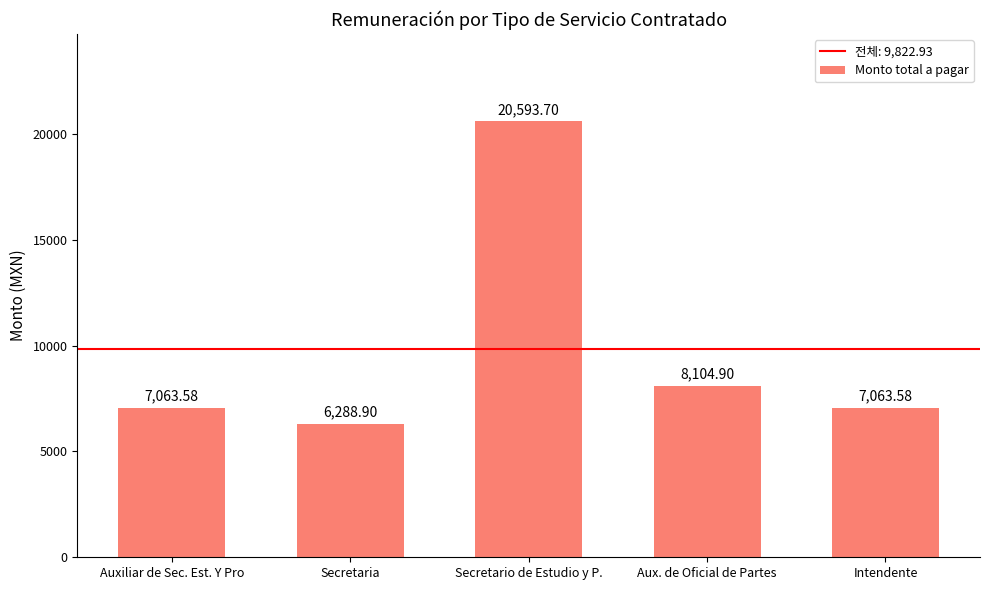

What is the average value?

9822.9